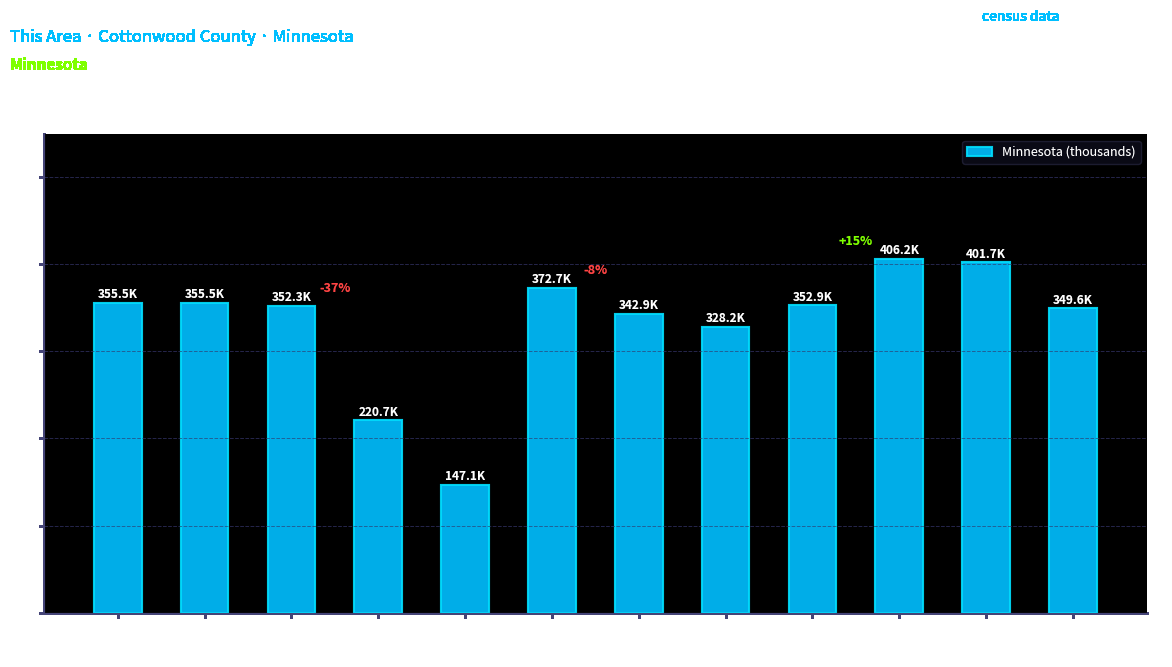

Read the value at 45 to 49.

406.2